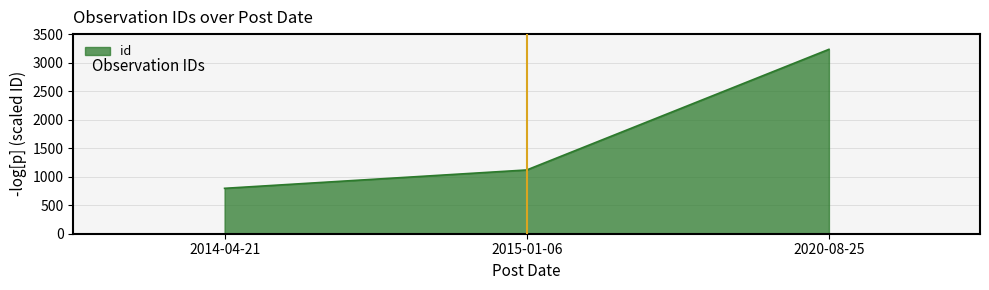

Approximately how many times larger is the value at 2020-08-25 compared to 2015-01-06?

2.9